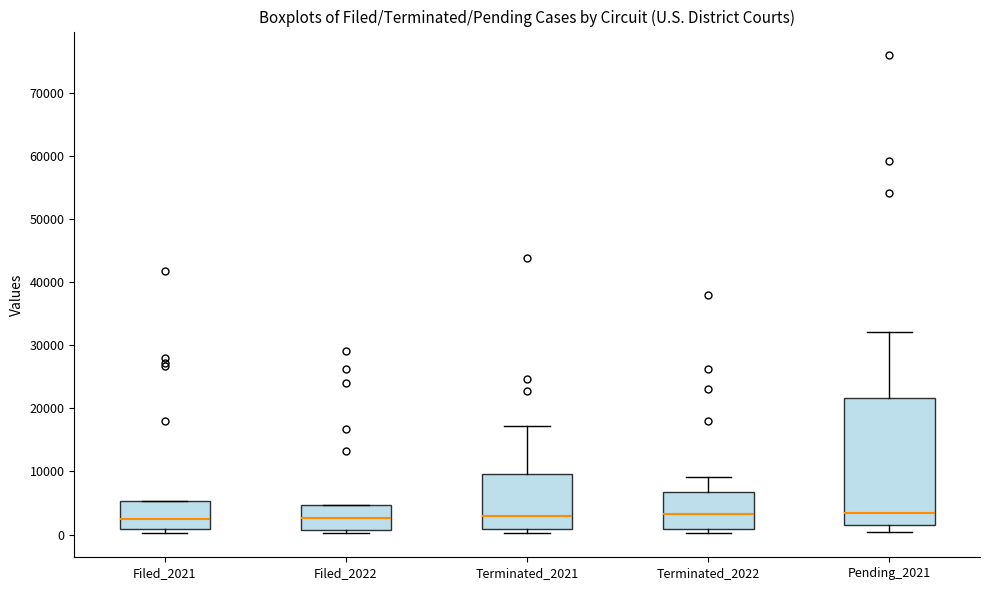

Comparing the boxes themselves (not the whiskers), which one is the tallest?

Pending_2021